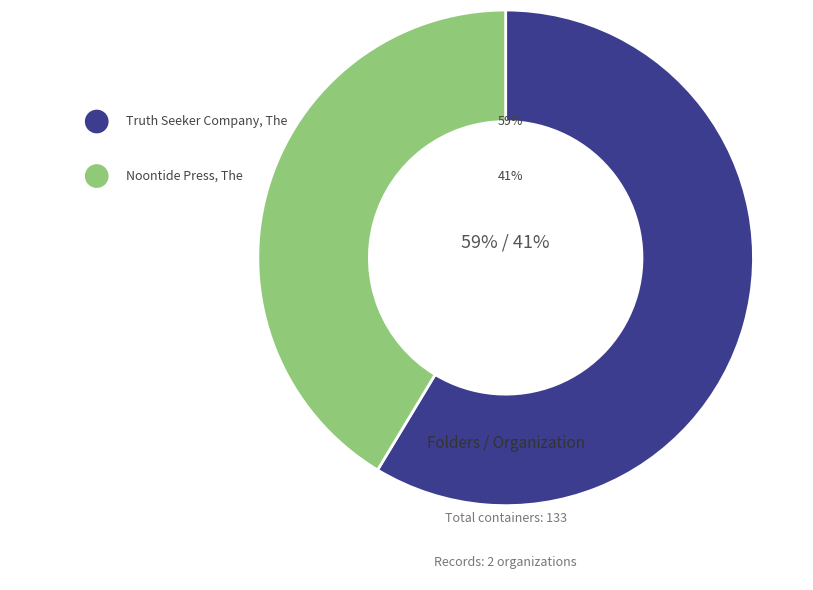

To the nearest percent, what percentage of the pie is Noontide Press, The?

41%